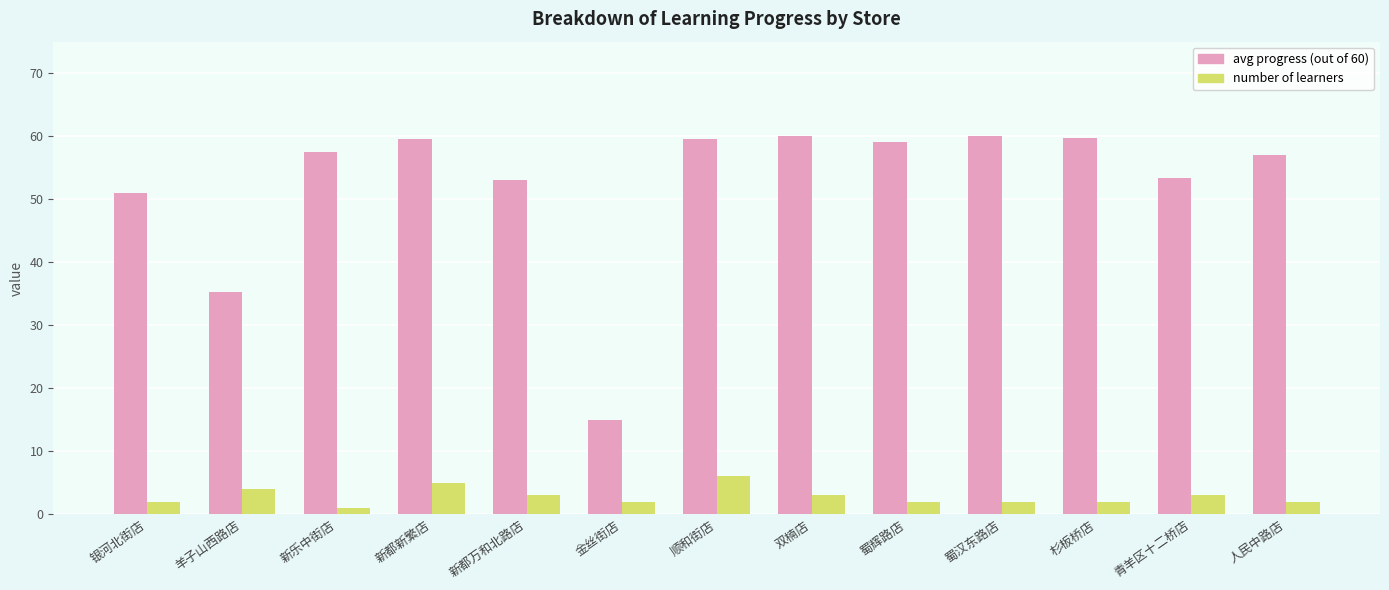

What is the difference between the second highest and minimum values in the avg progress (out of 60) series?

45.0